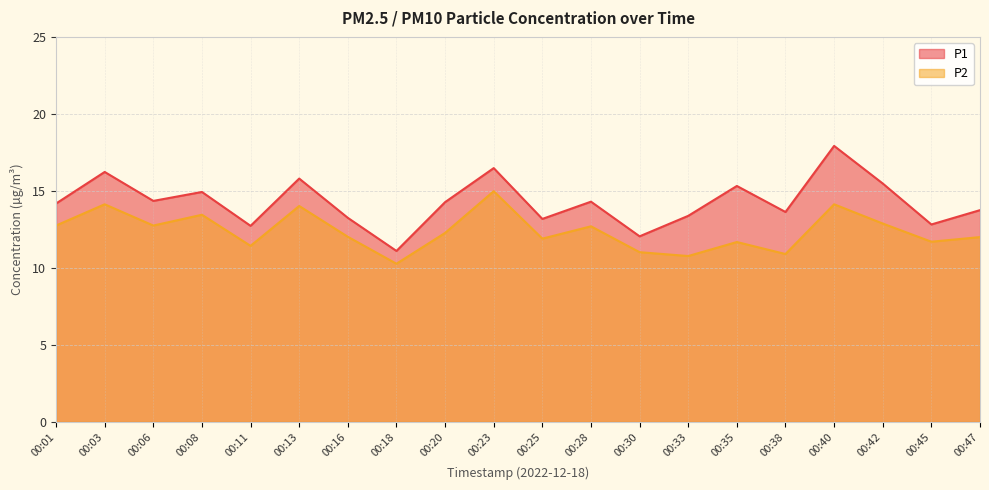

What is the value of the P1 point at the 18th from the left?

15.5